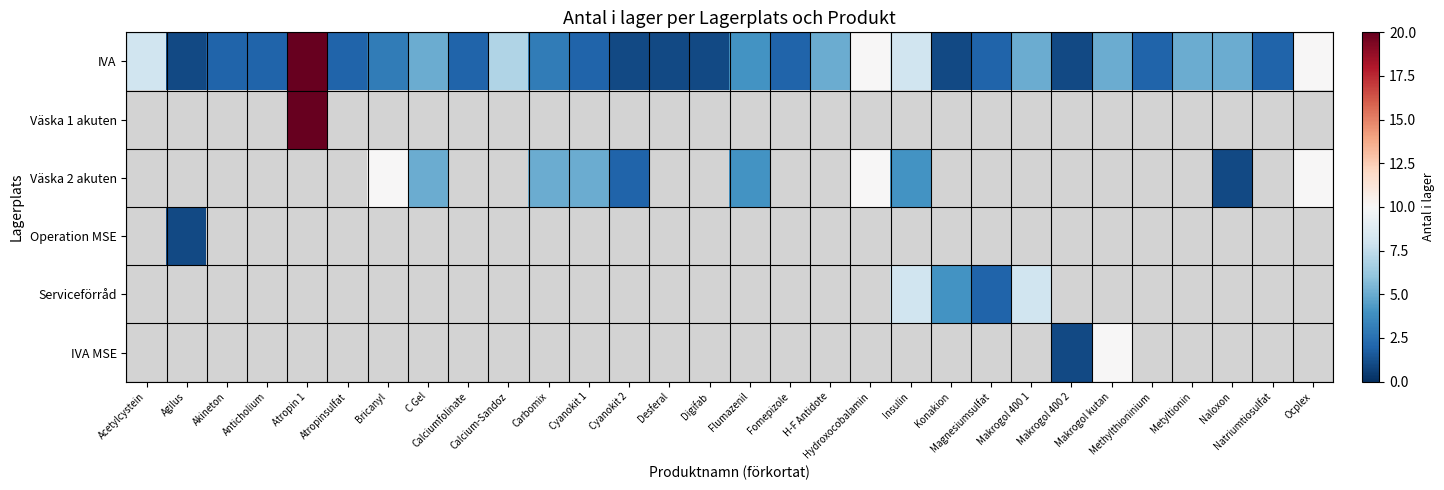

How many distinct data groups are displayed?

6